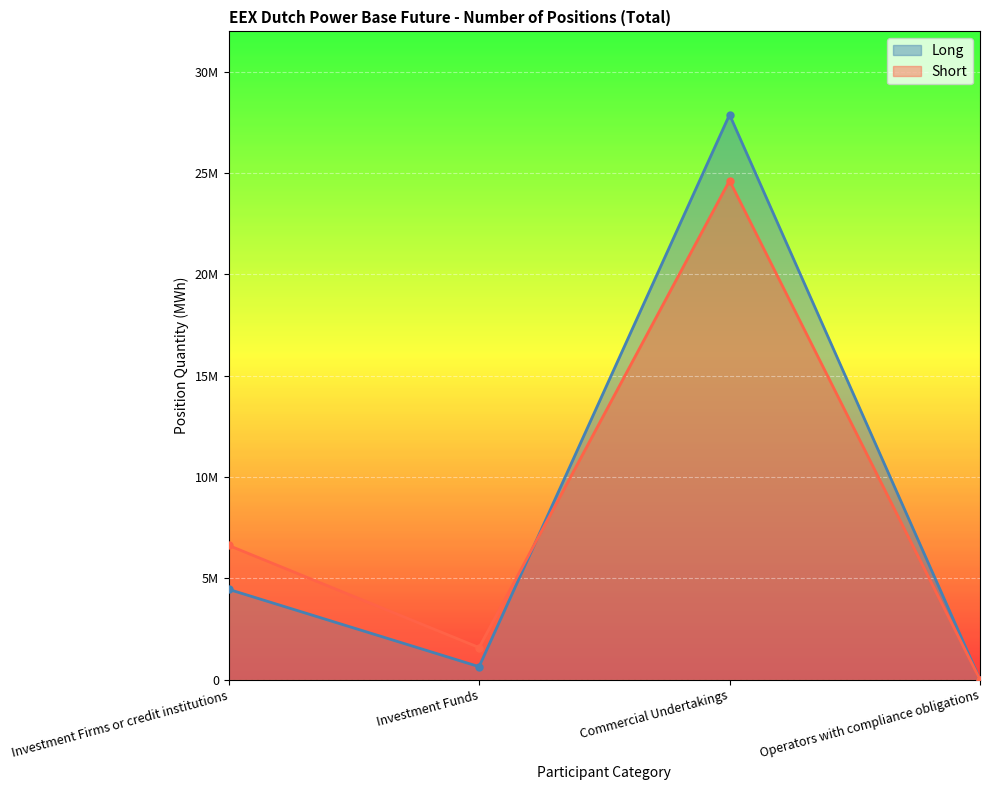

Where does the Long series first go above 4457090?

Commercial Undertakings